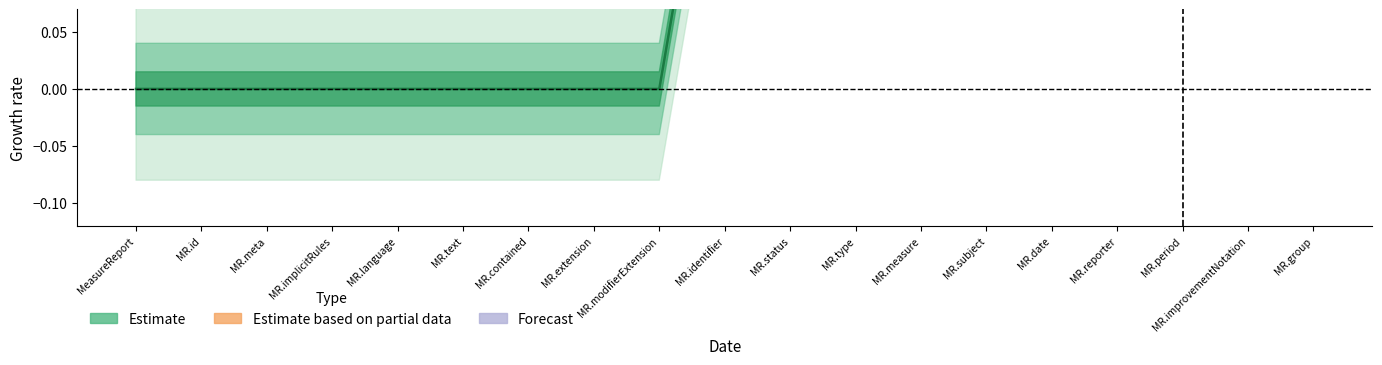

Rank the series at MeasureReport.text from highest to lowest value.

Estimate, Estimate based on partial data, Forecast